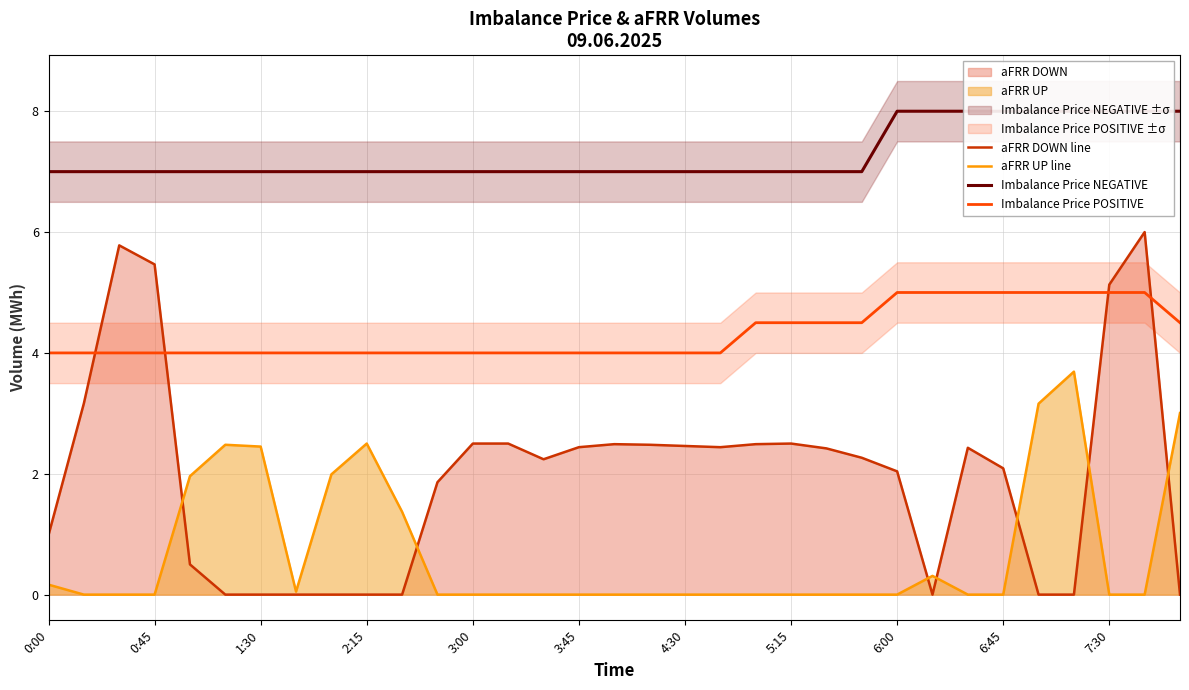

What is the maximum value for Imbalance Price POSITIVE?

5.0